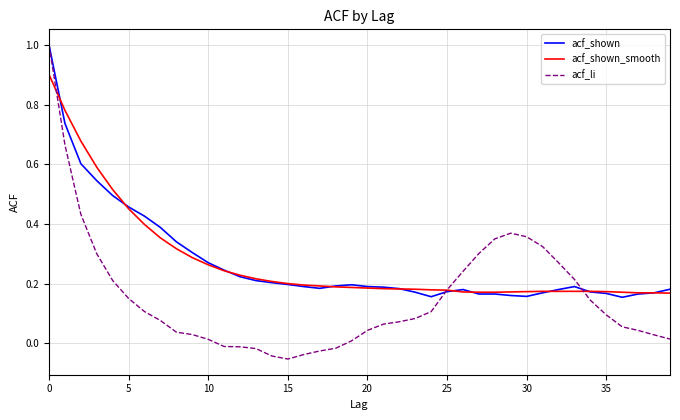

Which series has the widest spread of values?

acf_li